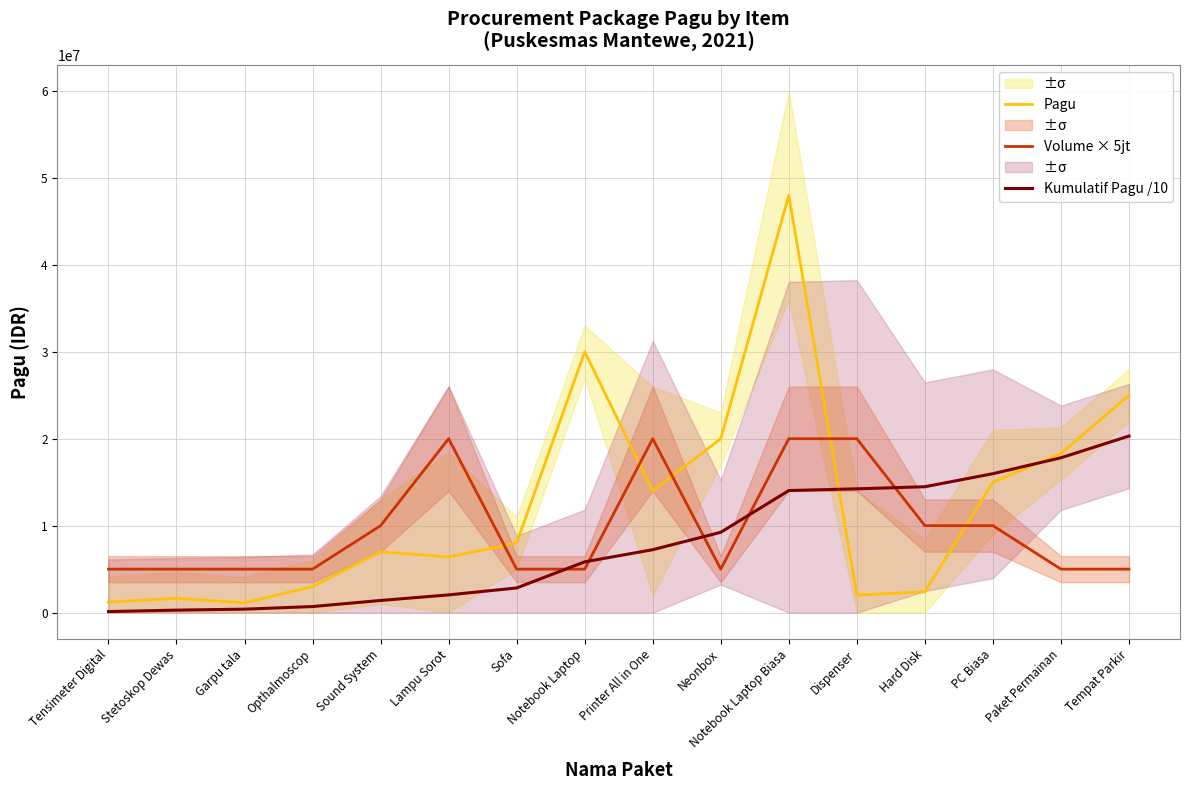

List the series in order of their overall mean, lowest first.

Kumulatif Pagu /10, Volume × 5jt, Pagu